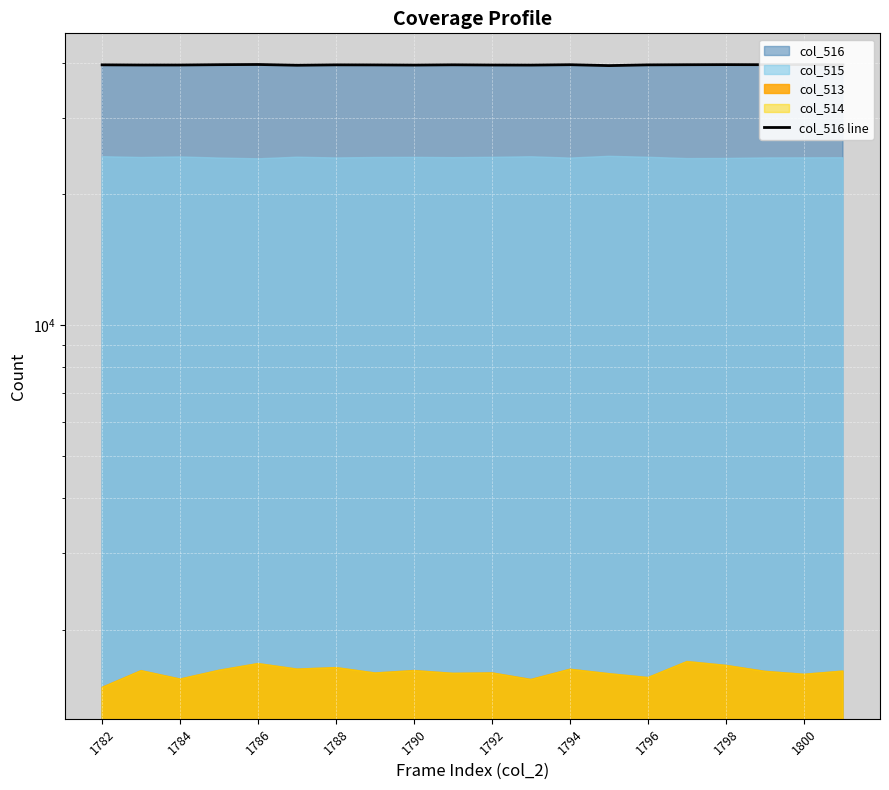

What is the sum of all values?

793104